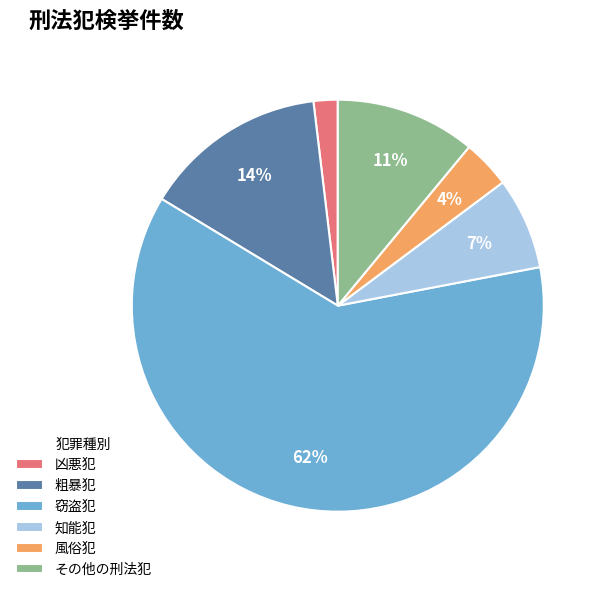

Is the sum of 風俗犯 and 窃盗犯 greater than half?

Yes